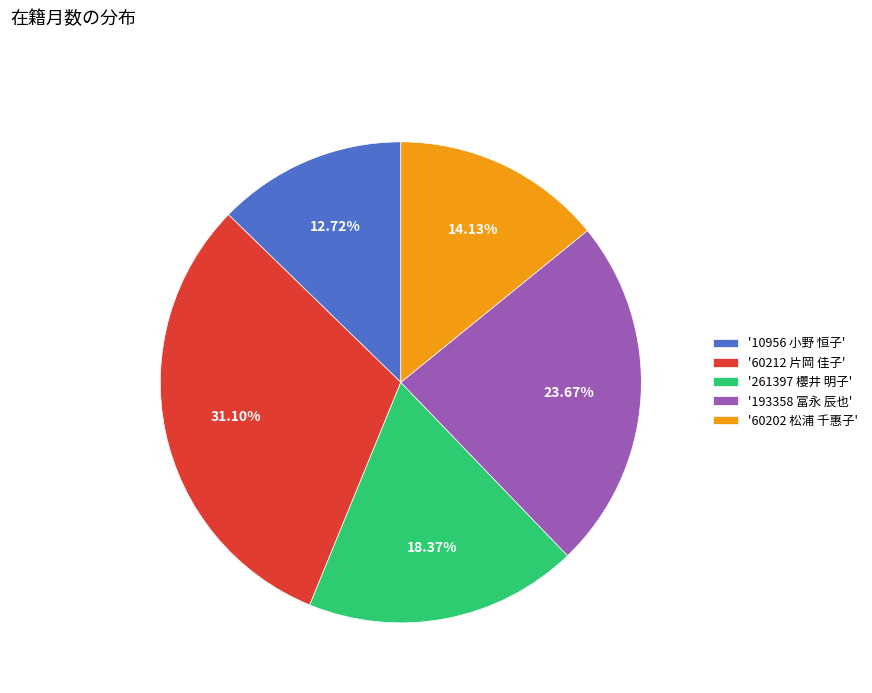

Does '60212 片岡 佳子' represent more than half of the total?

No